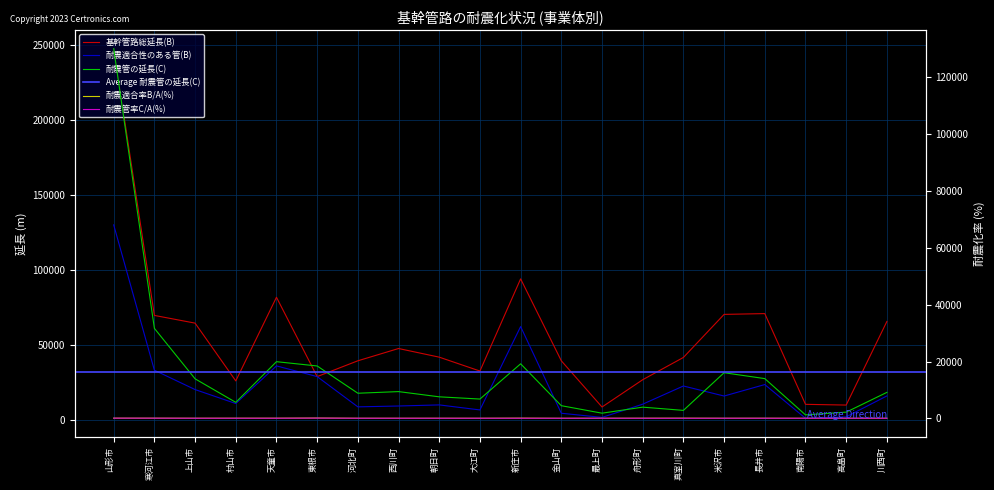

What is the difference between the 耐震管の延長(C) values at 南陽市 and 金山町?

3233.0